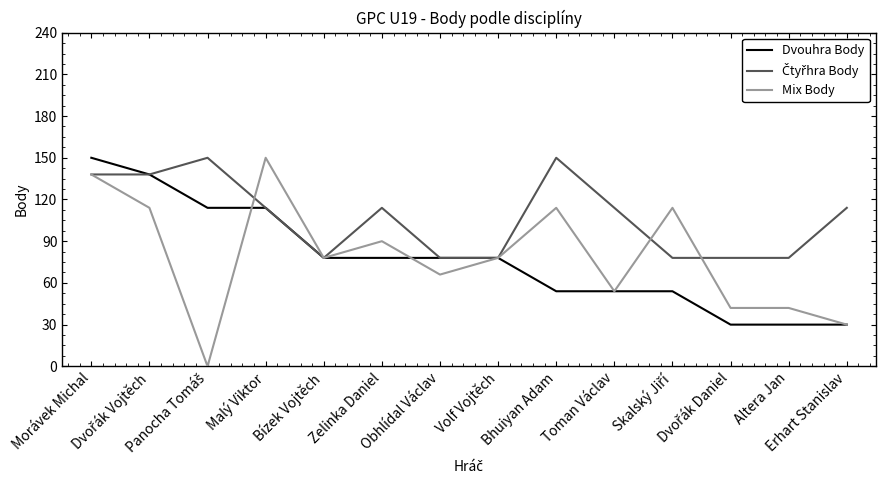

What is the lowest value of the Dvouhra Body series?

30